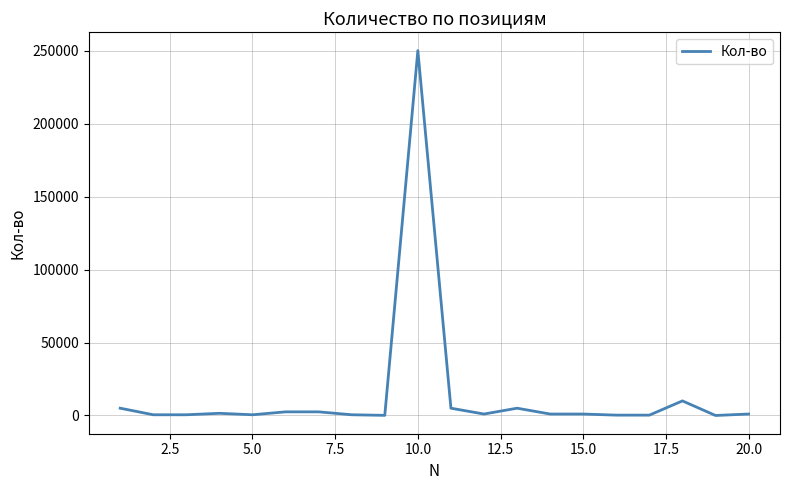

What is the greatest value displayed?

250000